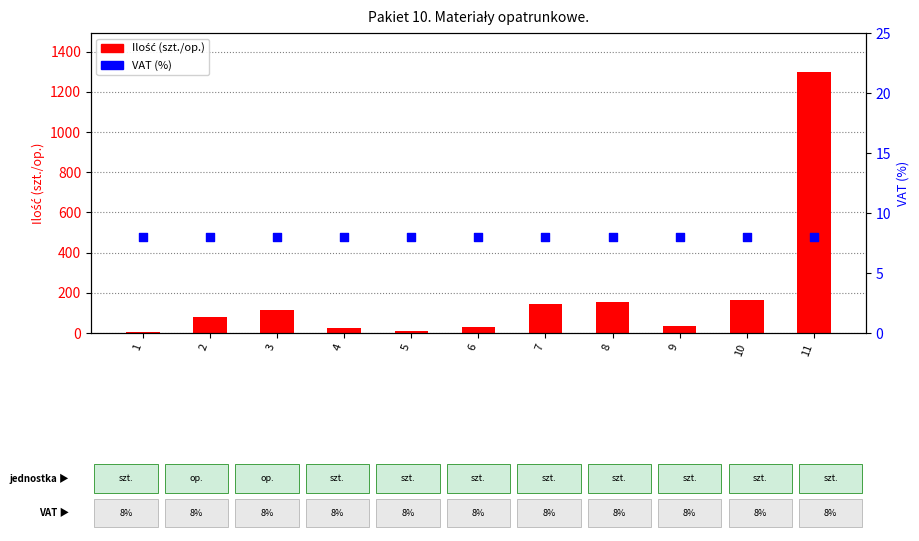

Which series has the largest Y range (max minus min)?

Ilość (szt./op.)